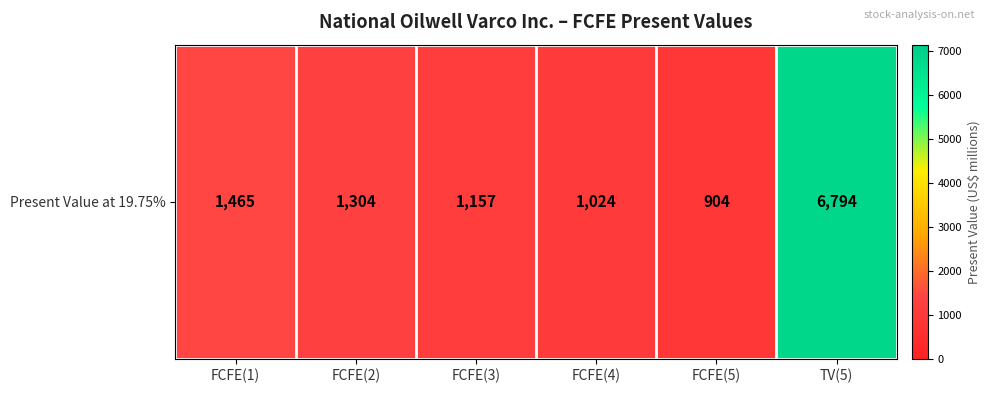

List the labels in order of value, smallest first.

FCFE(5), FCFE(4), FCFE(3), FCFE(2), FCFE(1), TV(5)